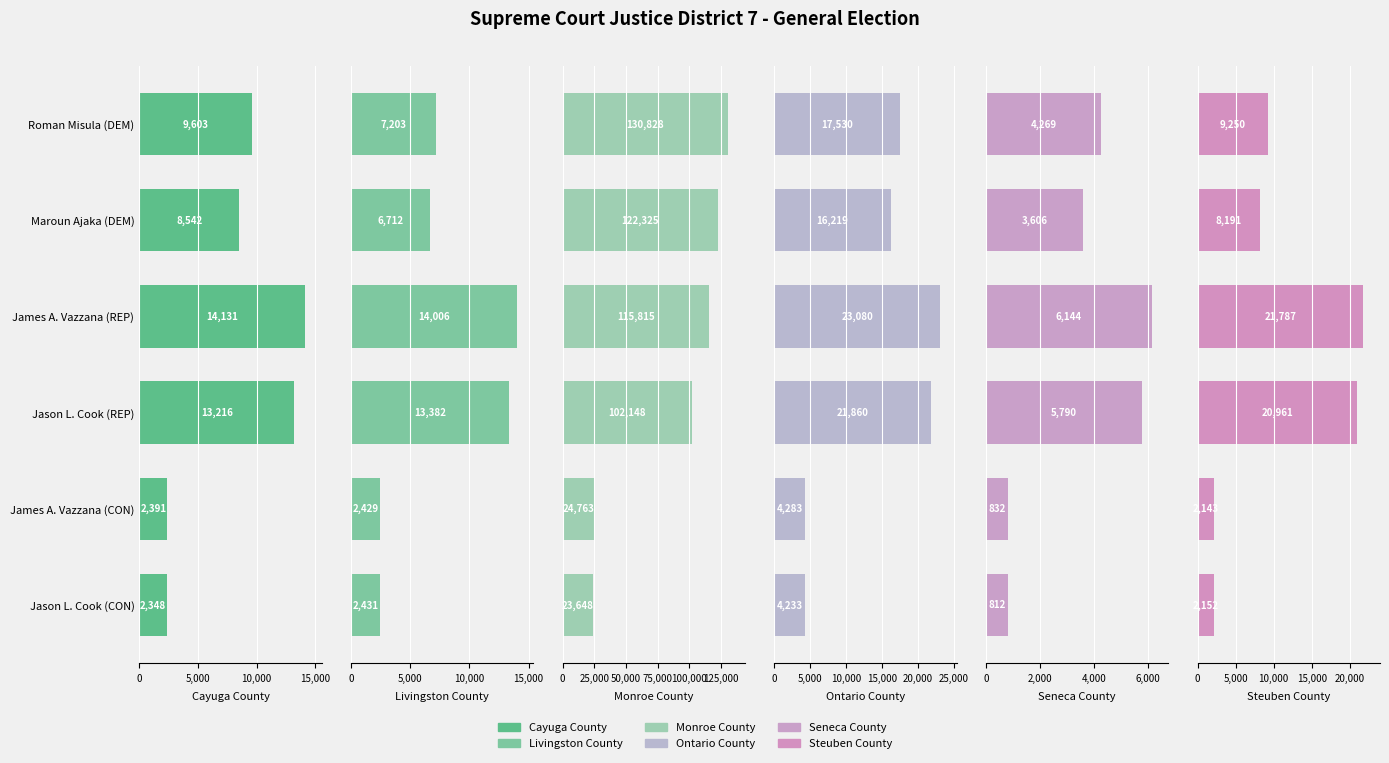

What is the approximate value of Livingston County at Jason L. Cook (REP), to the nearest 50?

13400